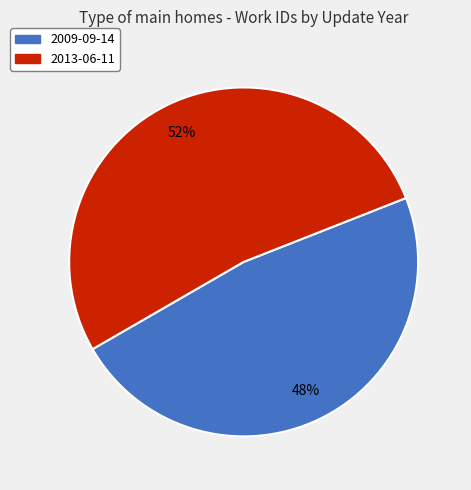

The 2009-09-14 slice represents 48% of the pie. True or false?

True